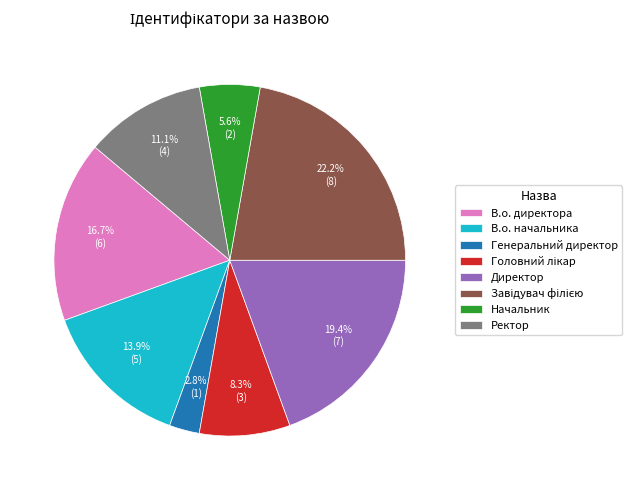

To the nearest percent, what is the average slice percentage?

12%